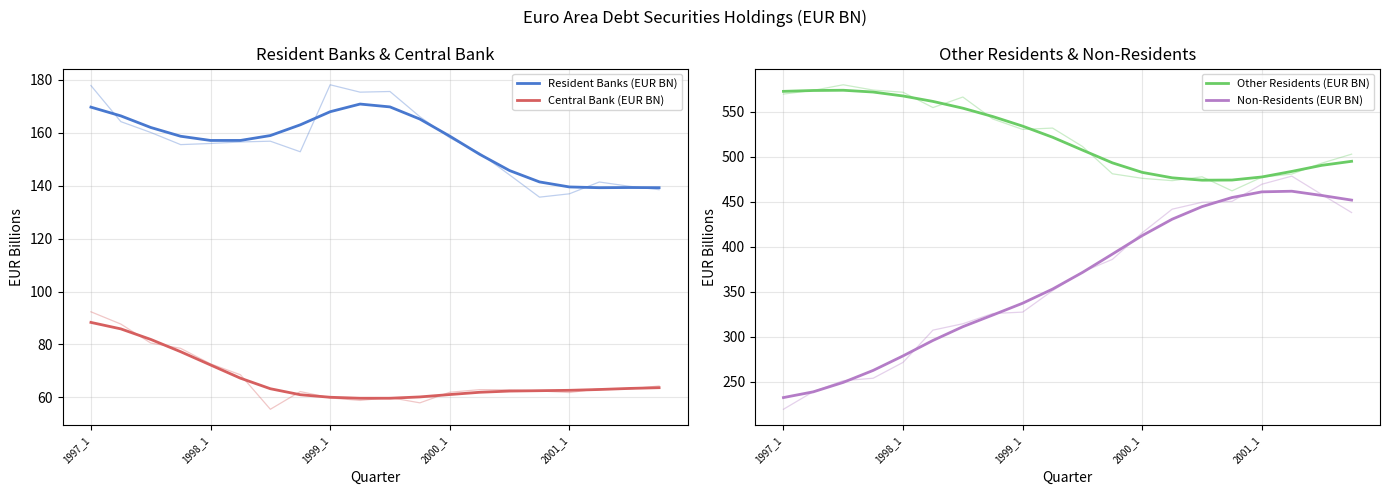

List the series in order of their peak value, lowest first.

Central Bank (EUR BN), Resident Banks (EUR BN), Non-Residents (EUR BN), Other Residents (EUR BN)